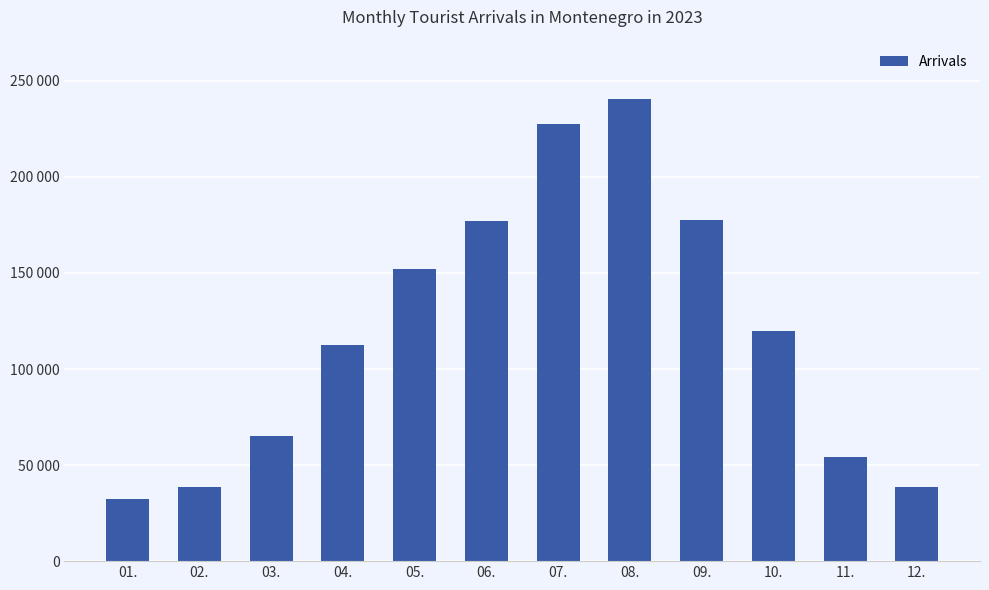

Does the chart contain any negative values?

No